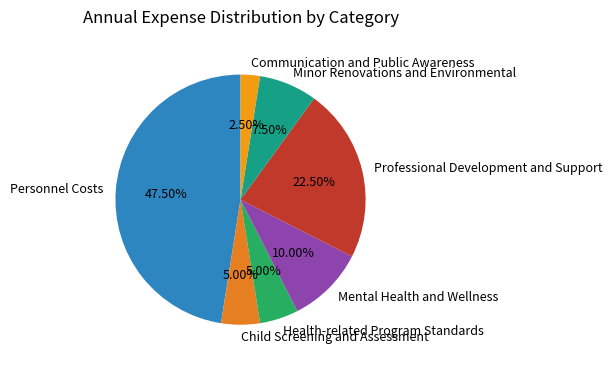

What percentage is NOT represented by Health-related Program Standards?

95.0%